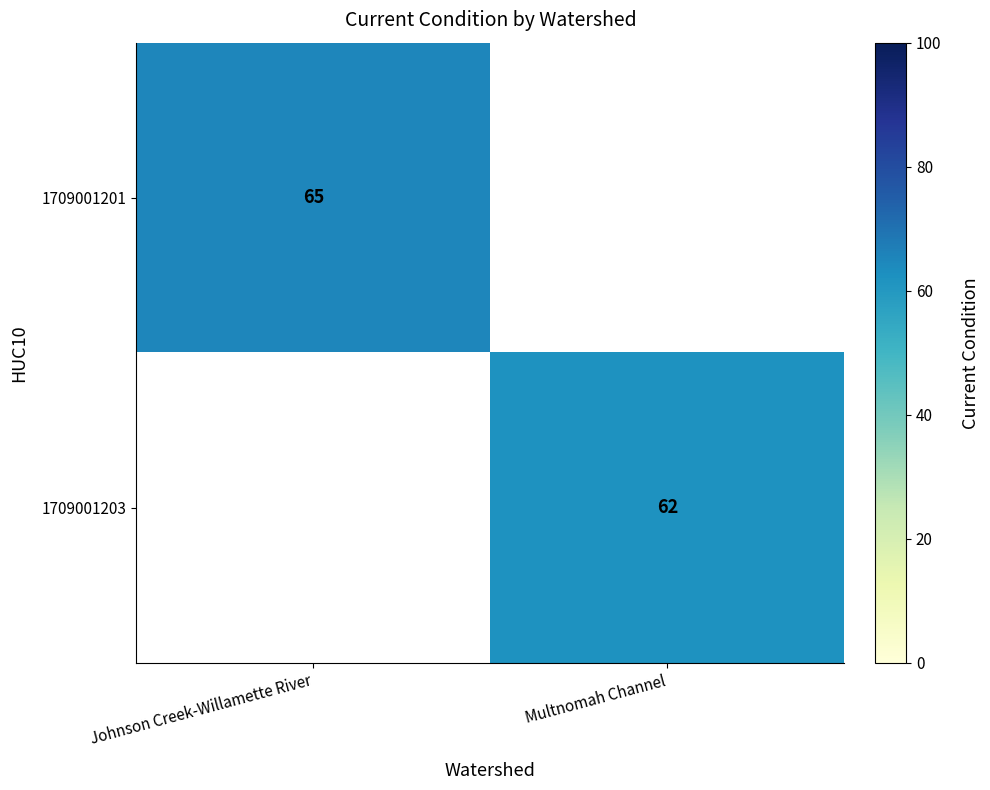

The 1709001201 series shows 94 at Johnson Creek-Willamette River. True or false?

False